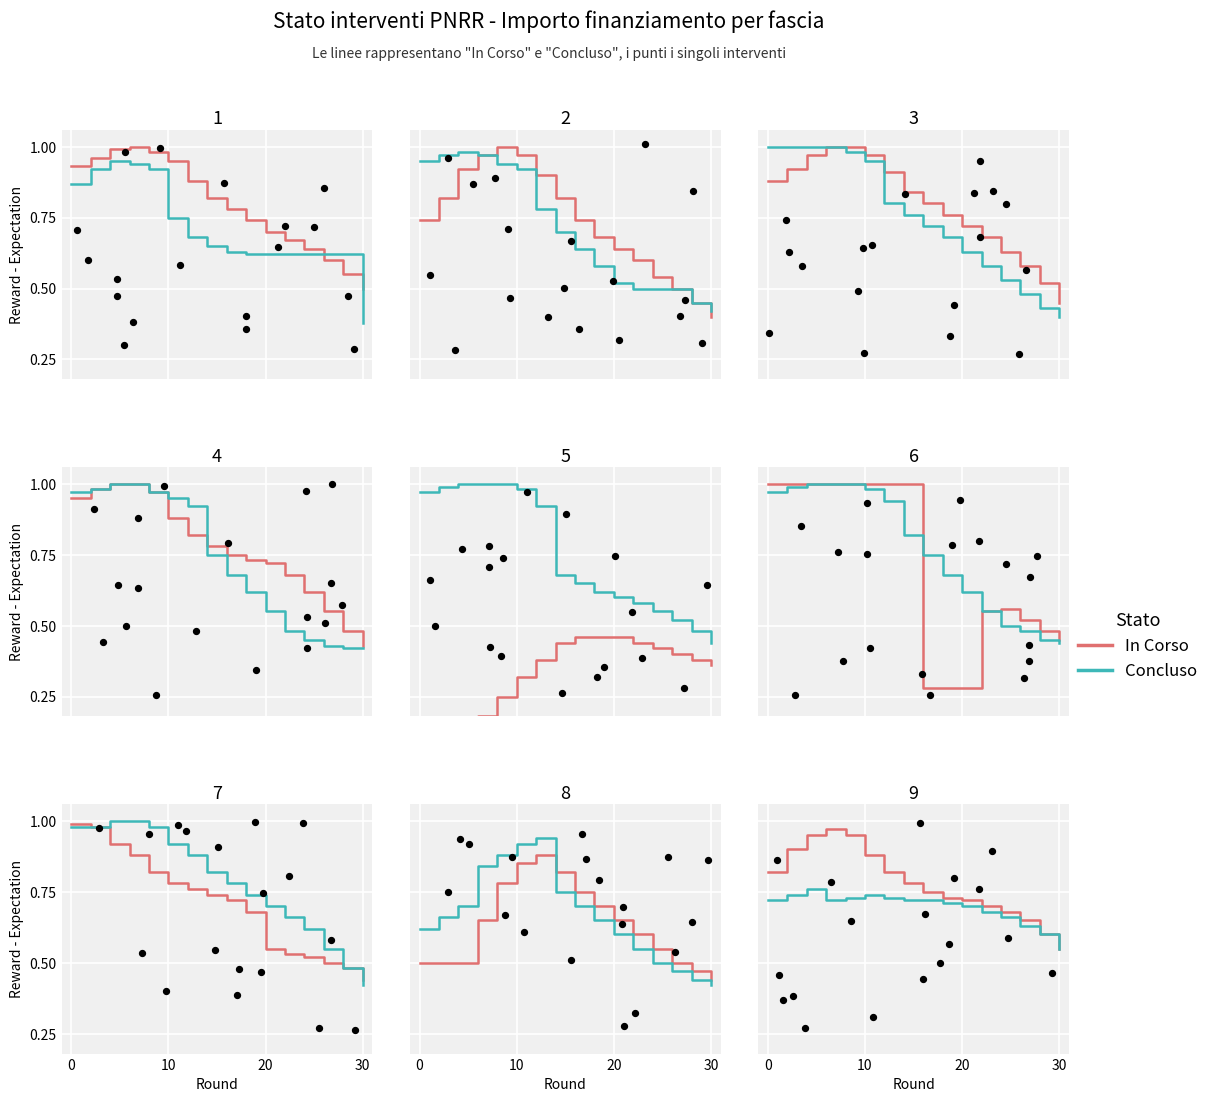

Is the value of In Corso at 6 greater than the value of Concluso at 9?

Yes